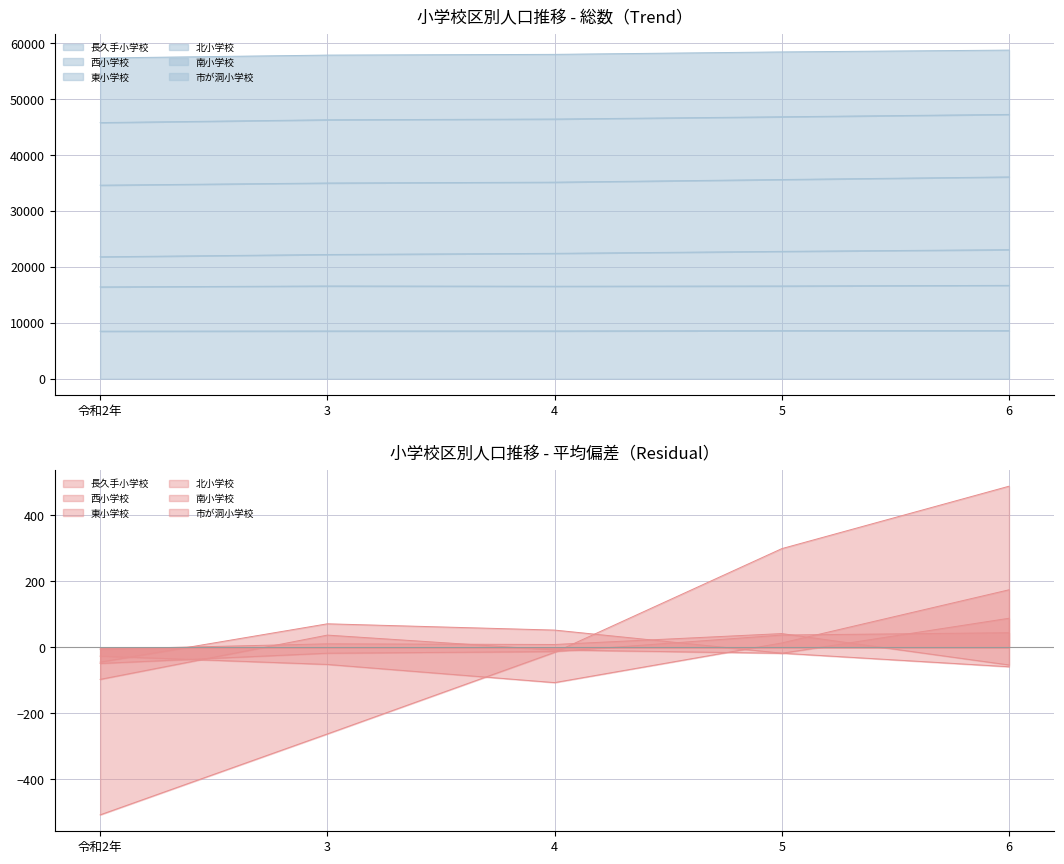

Rank the categories by 西小学校 value from lowest to highest.

令和2年, 5, 4, 3, 6